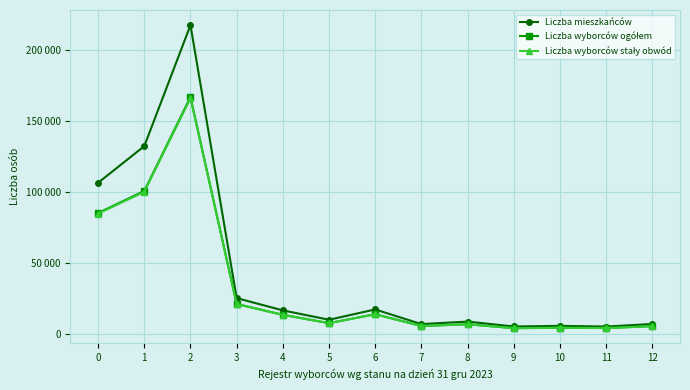

Reading left to right, what are all the values shown in this chart?

Liczba mieszkańców: 106381	132236	217514	25103	16448	9848	17106	6779	8548	5088	5539	5039	6883
Liczba wyborców ogółem: 85101	100631	166869	20967	13323	7451	13748	5433	6675	3940	4221	4017	5326
Liczba wyborców stały obwód: 84653	100024	166003	20832	13304	7433	13721	5413	6651	3891	4186	3983	5239